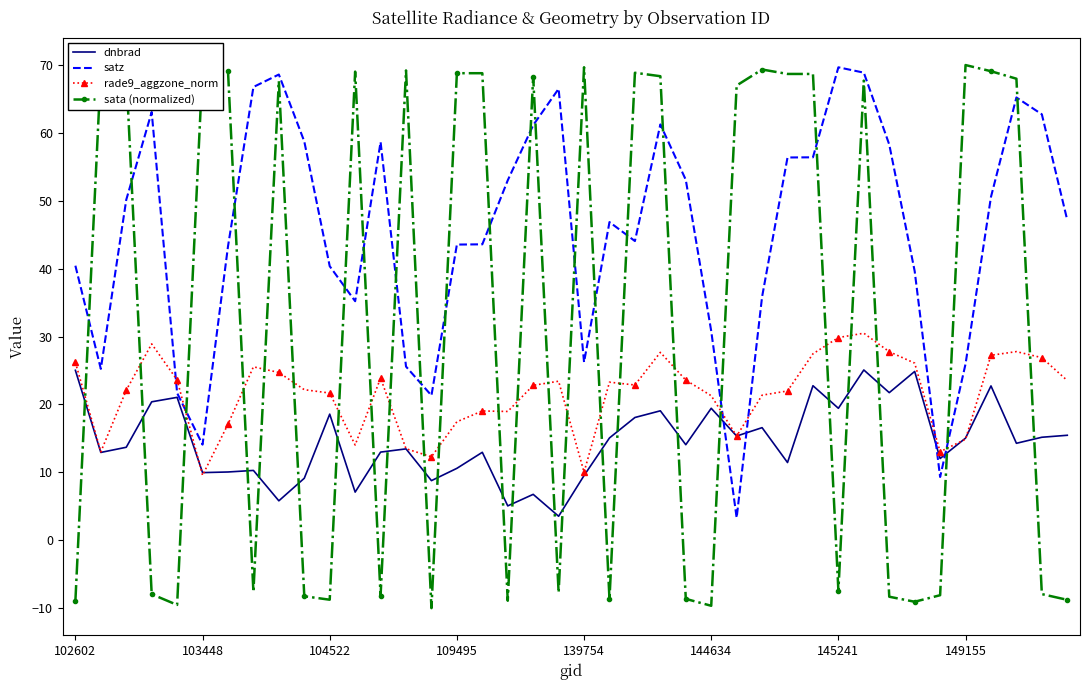

What are all the series names shown in the legend?

dnbrad, satz, rade9_aggzone_norm, sata (normalized)